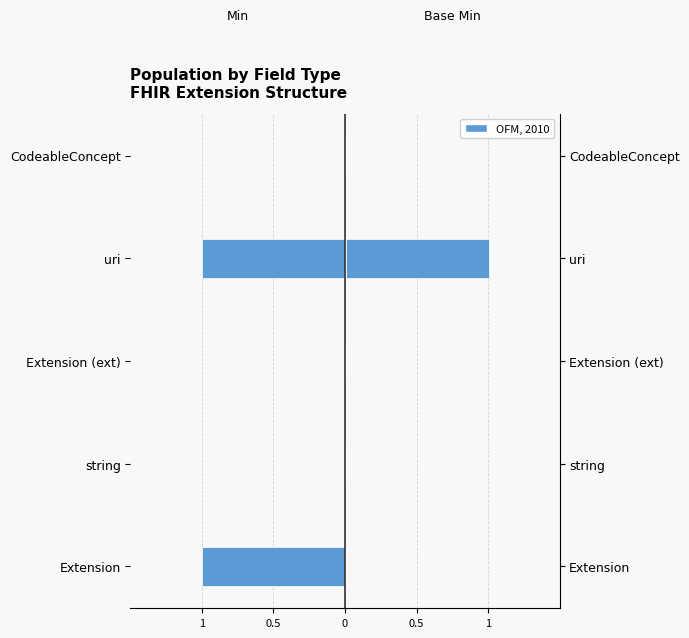

Rank the series at 1 from highest to lowest value.

Base Min, Min